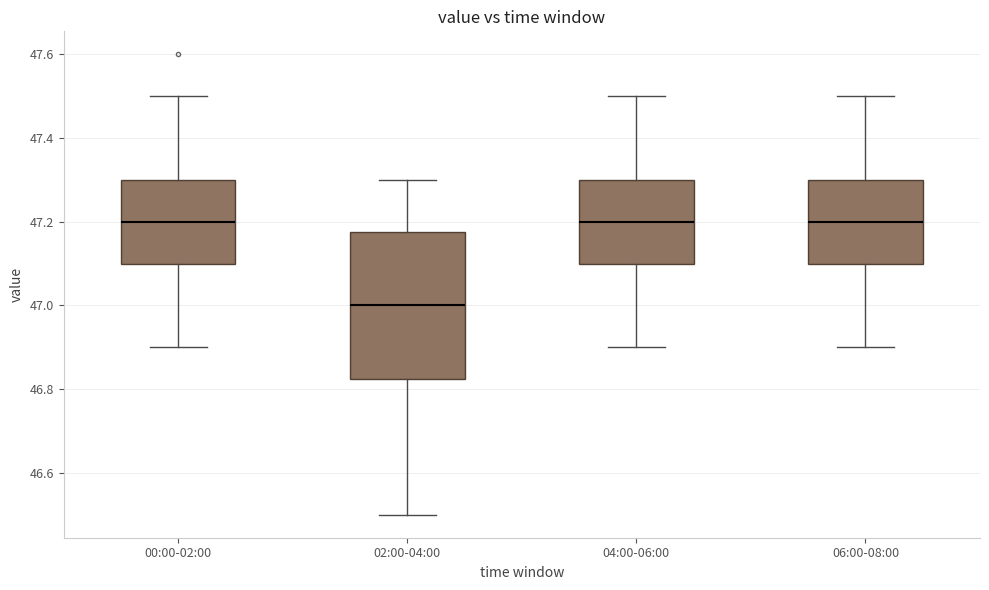

Comparing the boxes themselves (not the whiskers), which one is the tallest?

02:00-04:00